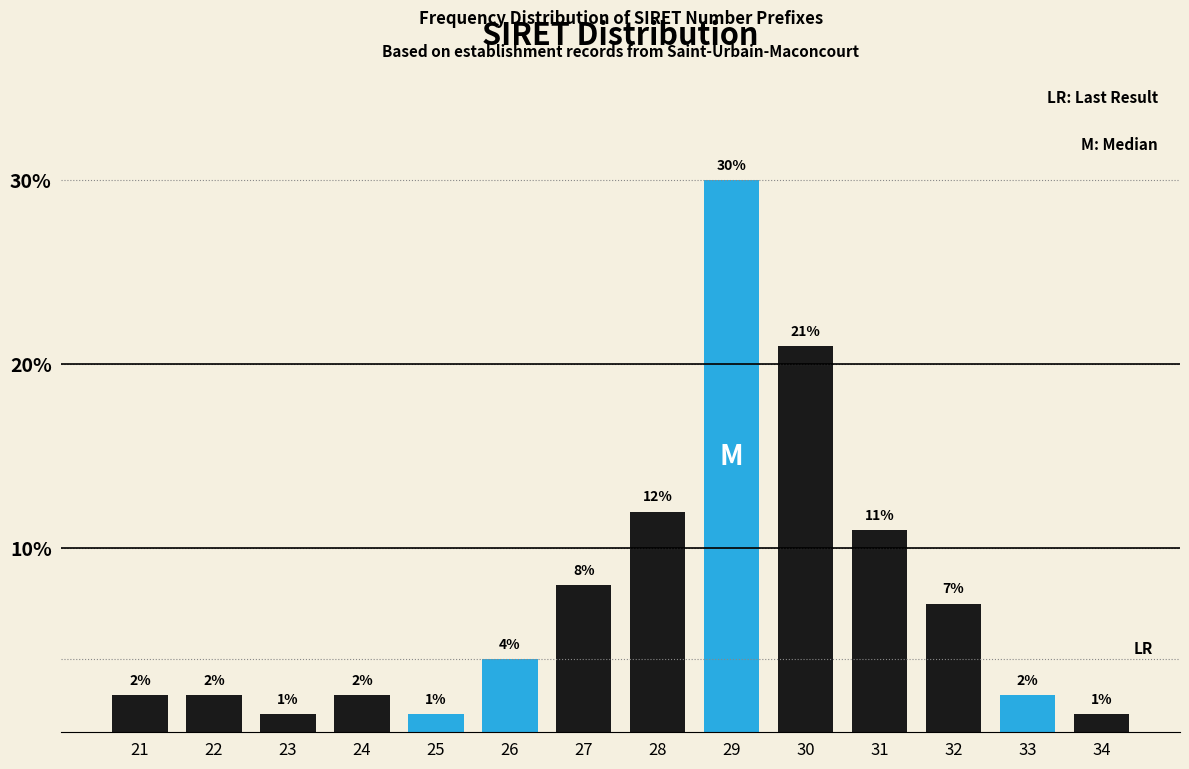

Reading left to right, what are all the values shown in this chart?

21=2	22=2	23=1	24=2	25=1	26=4	27=8	28=12	29=30	30=21	31=11	32=7	33=2	34=1